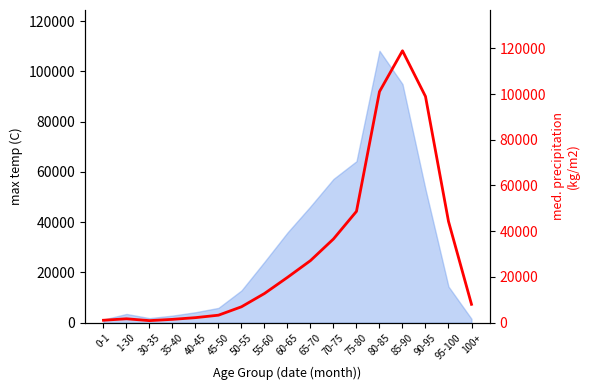

Where is the data nearest to the value 59908?

75-80